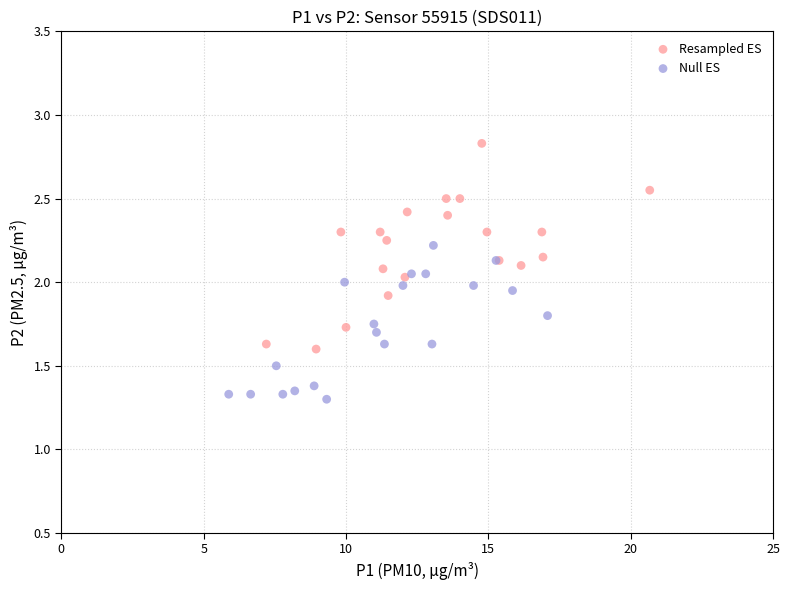

Which series reaches the minimum Y coordinate?

Null ES